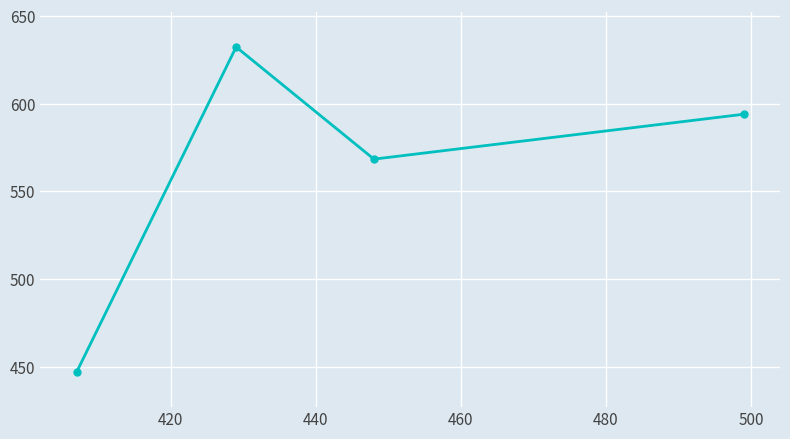

Reading left to right, what are all the values shown in this chart?

447.0	632.3	568.4	594.0